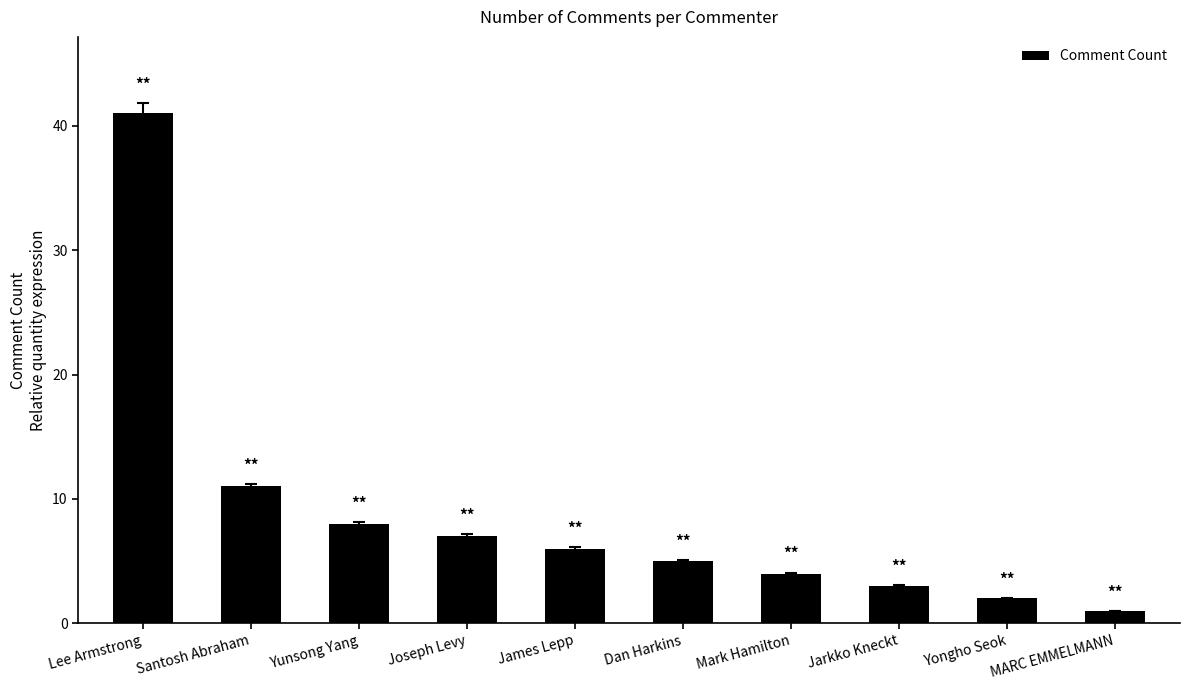

Reading left to right, extract all data points from this chart.

41	11	8	7	6	5	4	3	2	1